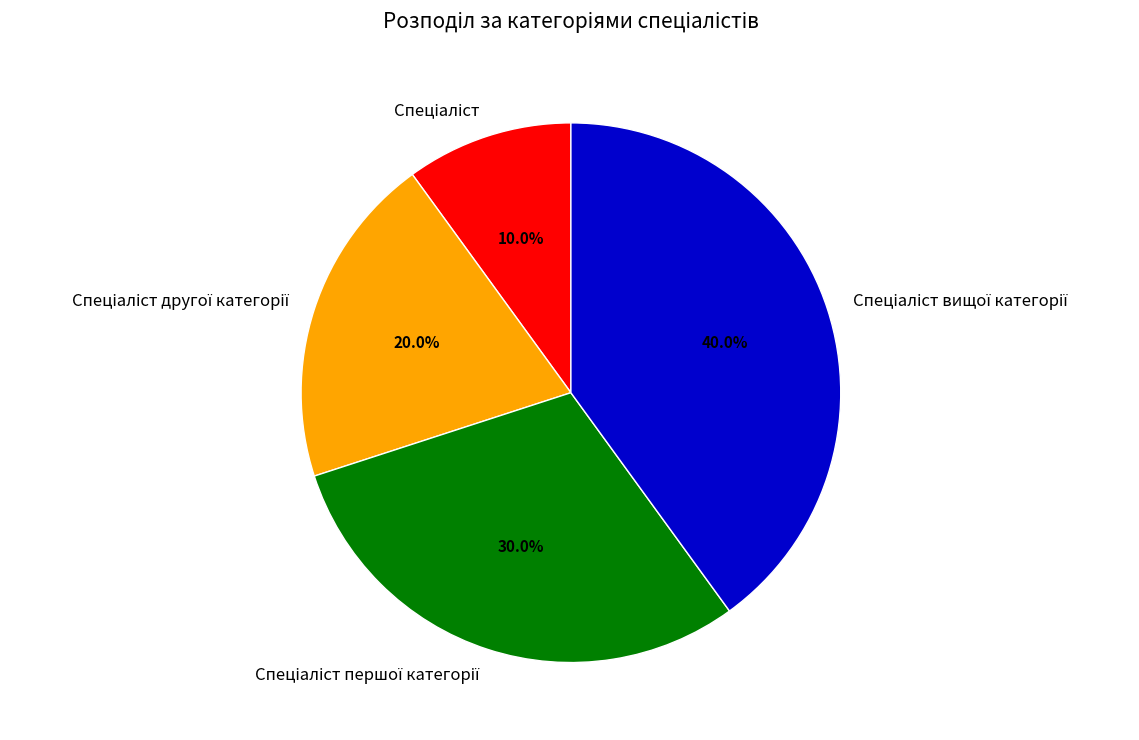

Is there any slice that represents more than half of the pie?

No